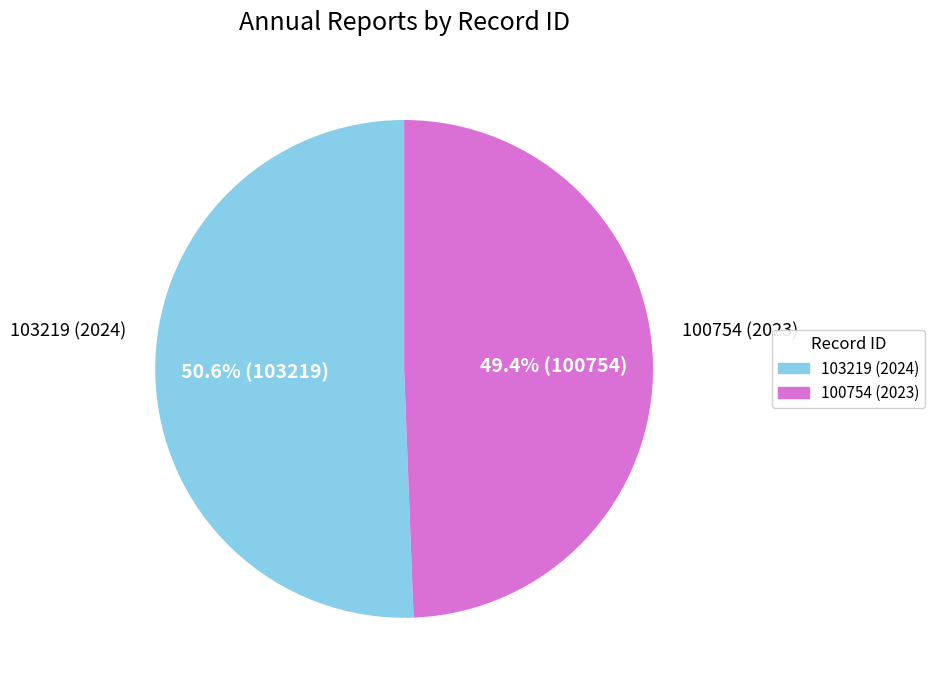

Approximately how many times larger is the value at 100754 compared to 103219?

1.0